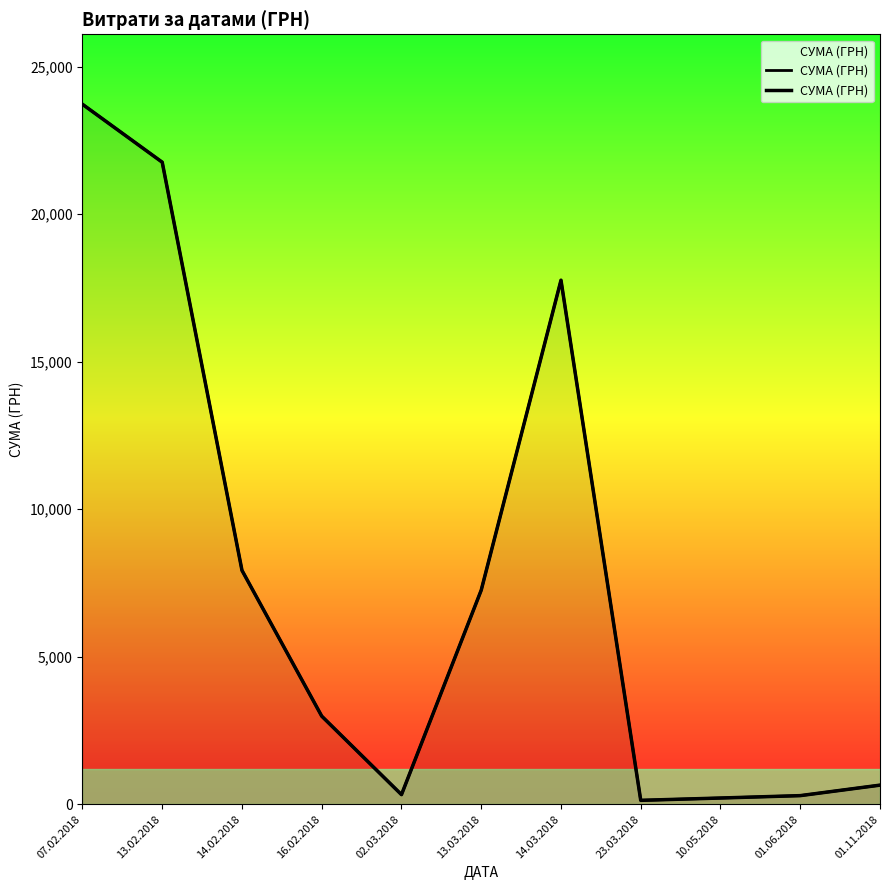

Rank the categories by value from lowest to highest.

23.03.2018, 10.05.2018, 01.06.2018, 02.03.2018, 01.11.2018, 16.02.2018, 13.03.2018, 14.02.2018, 14.03.2018, 13.02.2018, 07.02.2018